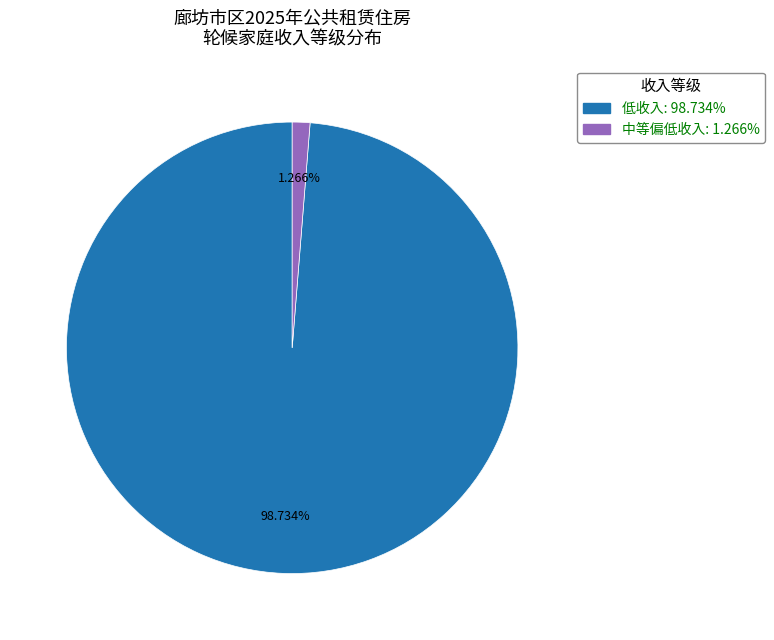

Which category has the smallest portion of the pie?

中等偏低收入